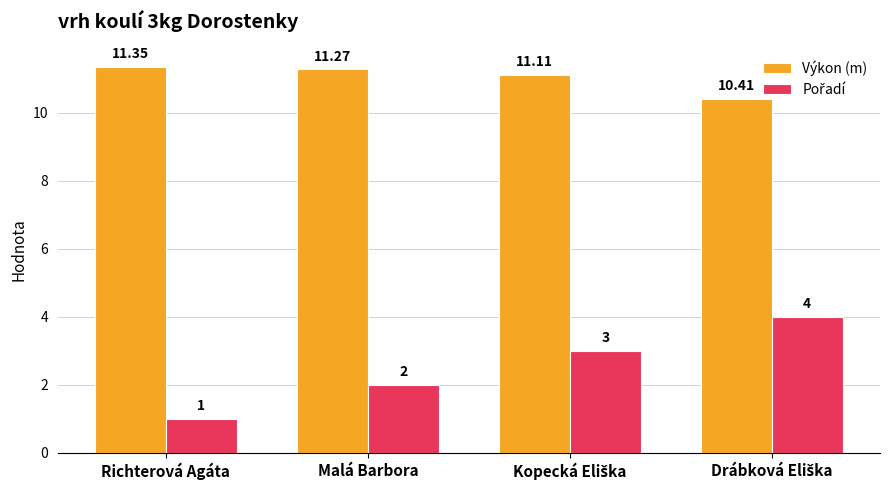

Count the number of data series in this chart.

2